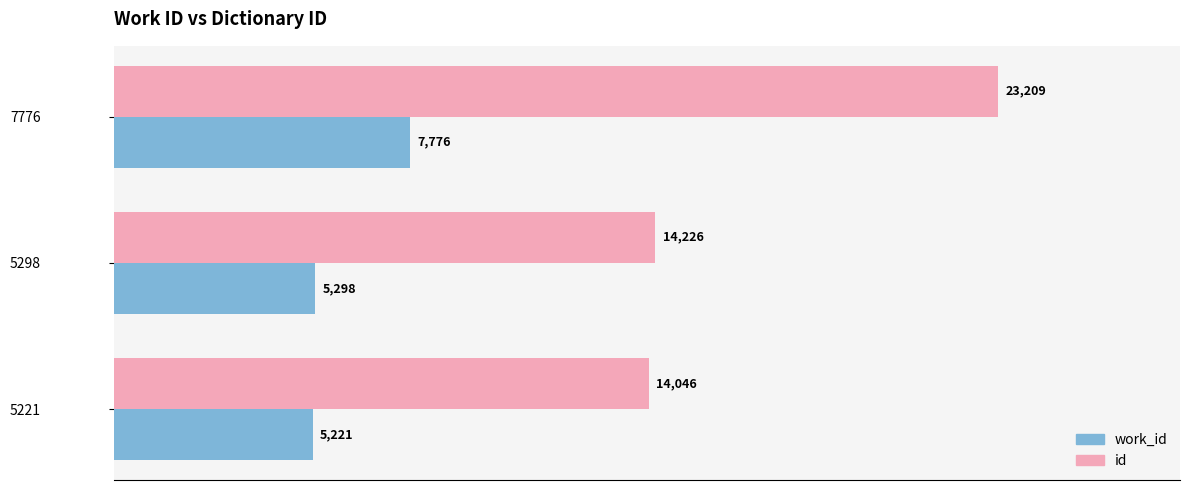

Rank the series by their maximum value, from lowest to highest.

work_id, id